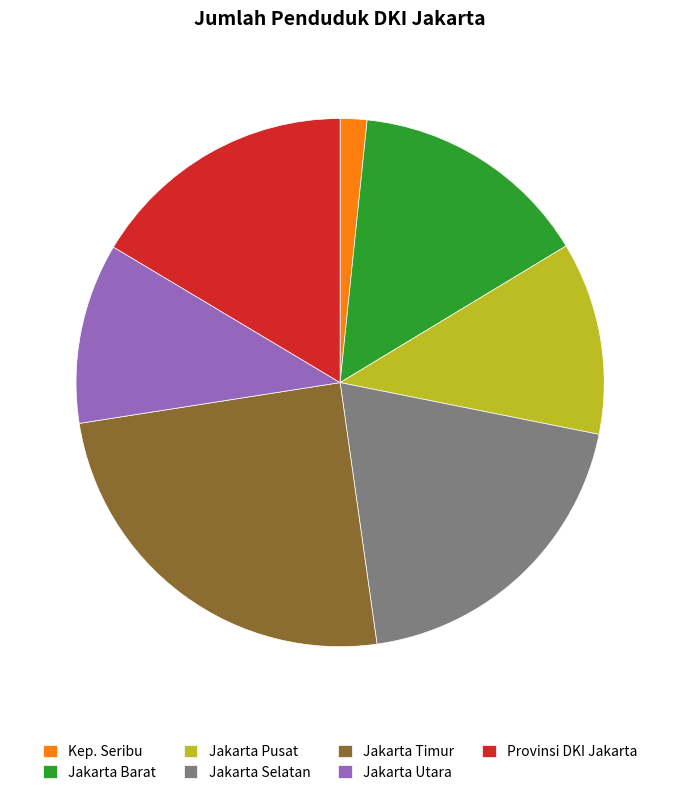

Is there any slice that represents more than half of the pie?

No